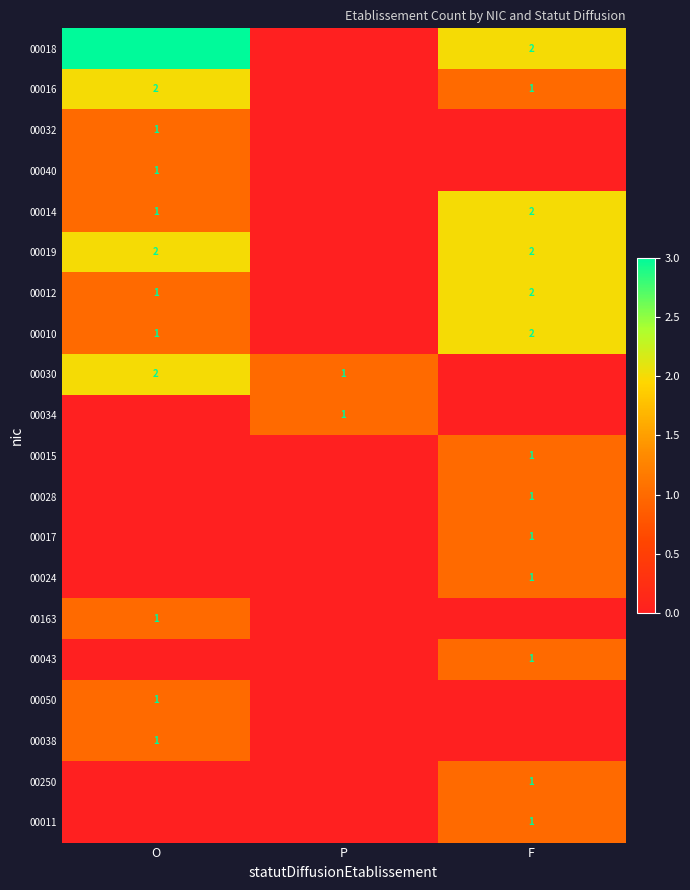

True or false: 00014 has a value of 1 at F.

False